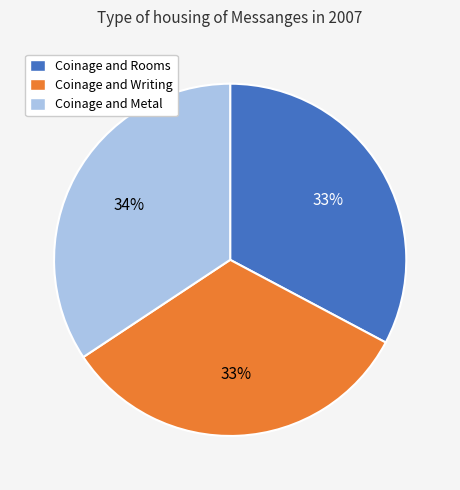

To the nearest percent, what is the difference between the Coinage and Metal and Coinage and Writing slice percentages?

1%